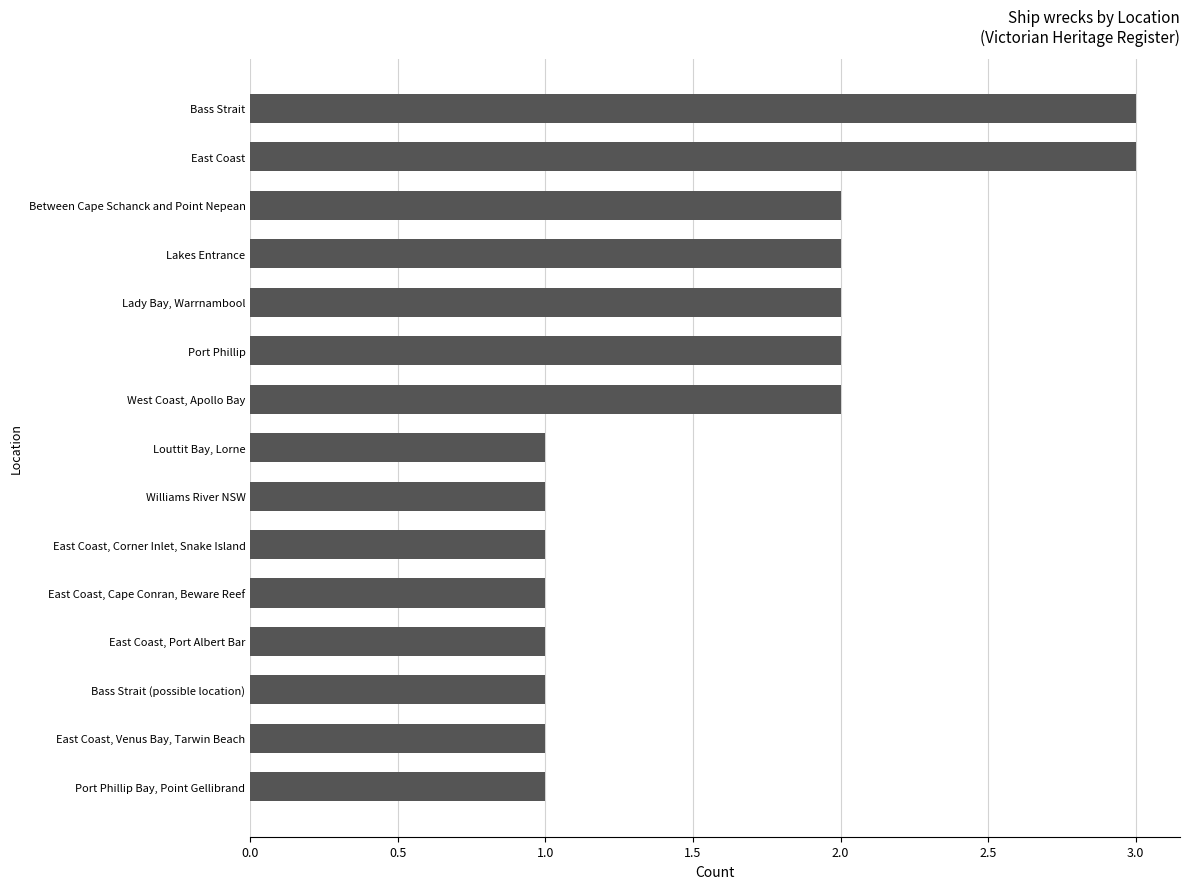

How many values are between 1 and 2?

13